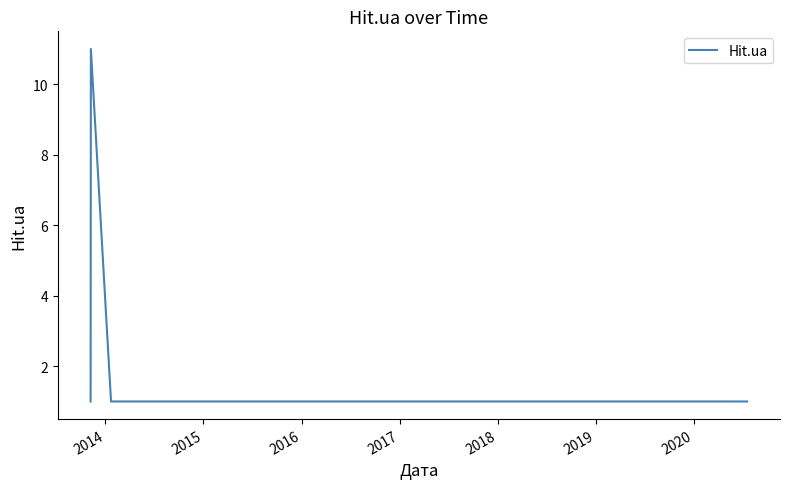

What is the greatest value displayed?

11